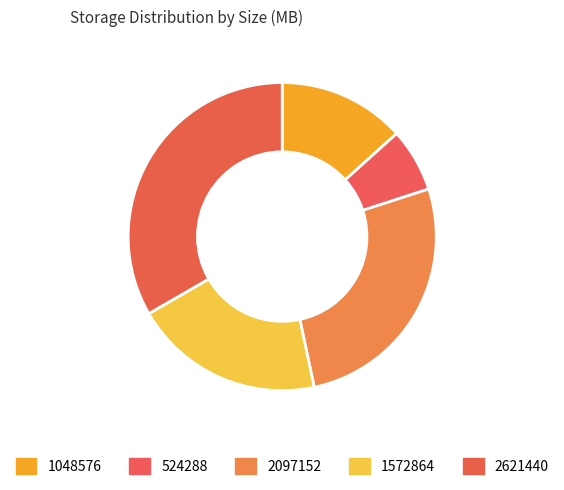

How many segments does this pie chart have?

5